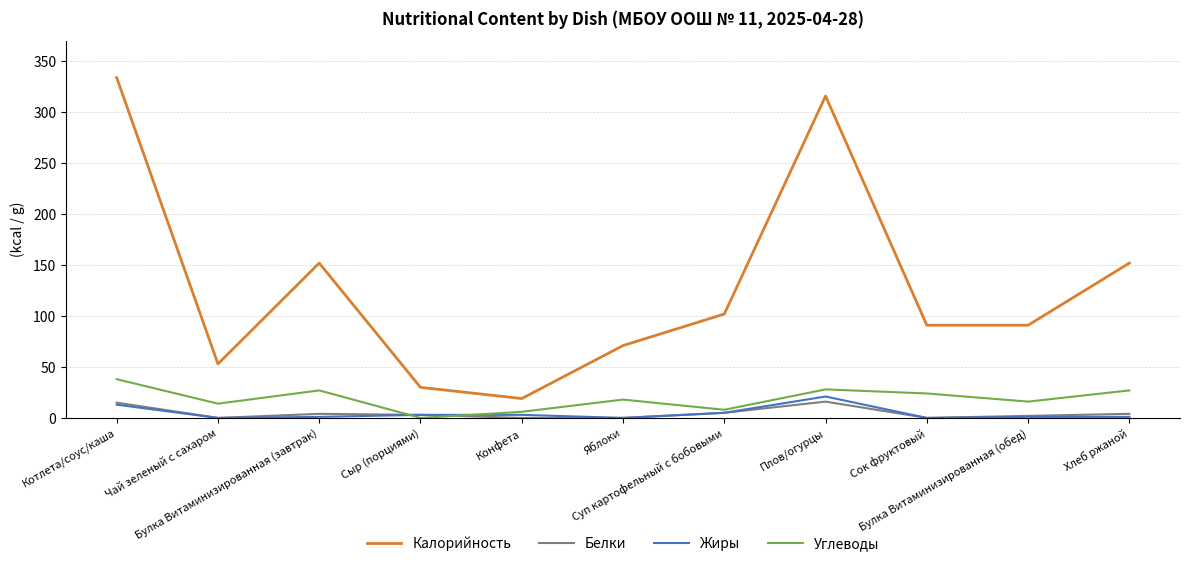

True or false: Калорийность and Белки cross at least once.

False